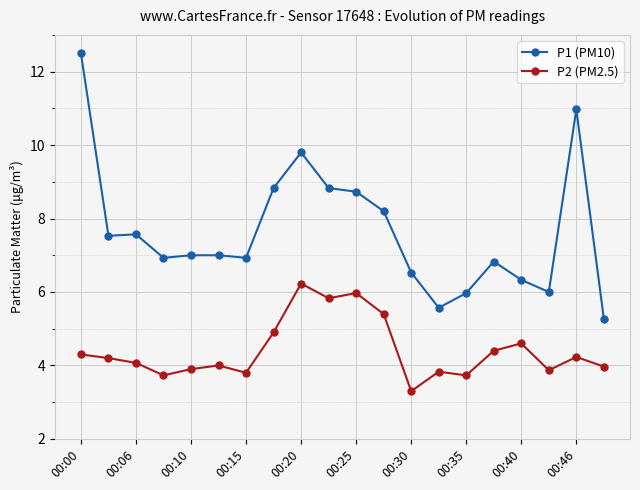

What are all the series names shown in the legend?

P1 (PM10), P2 (PM2.5)